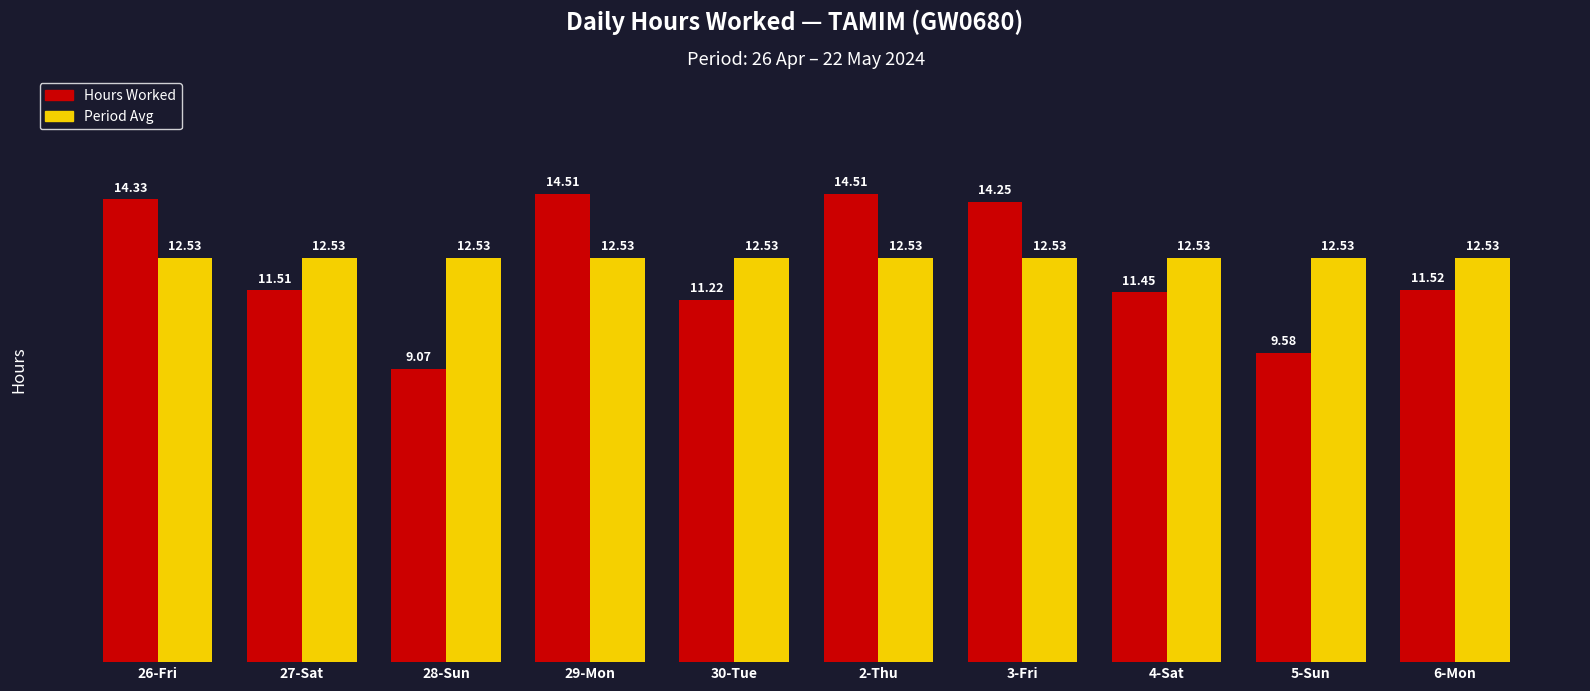

What is the sum of the Period Avg values at 3-Fri and 5-Sun?

25.1